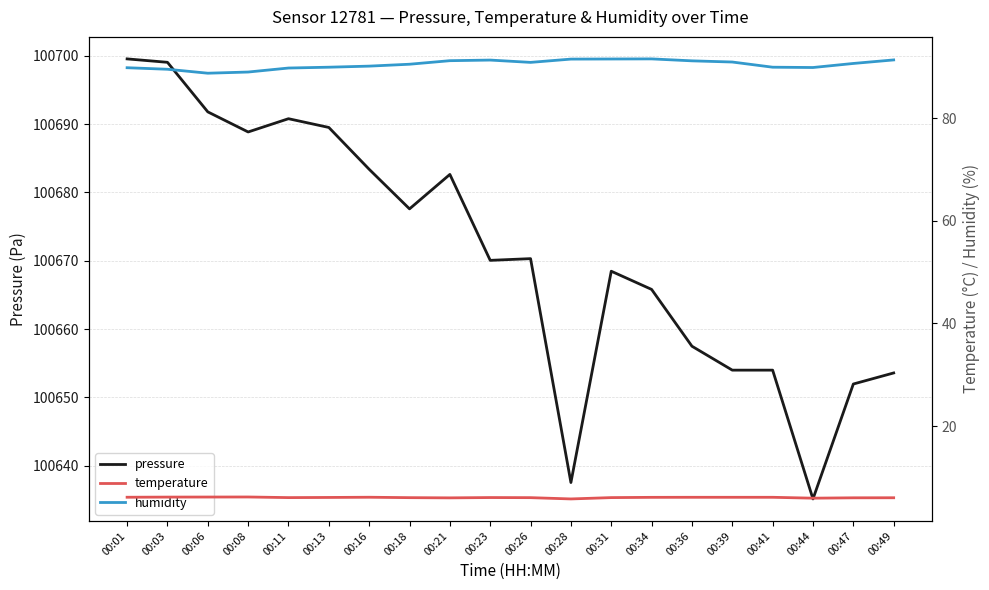

How many lines are shown in the chart?

3